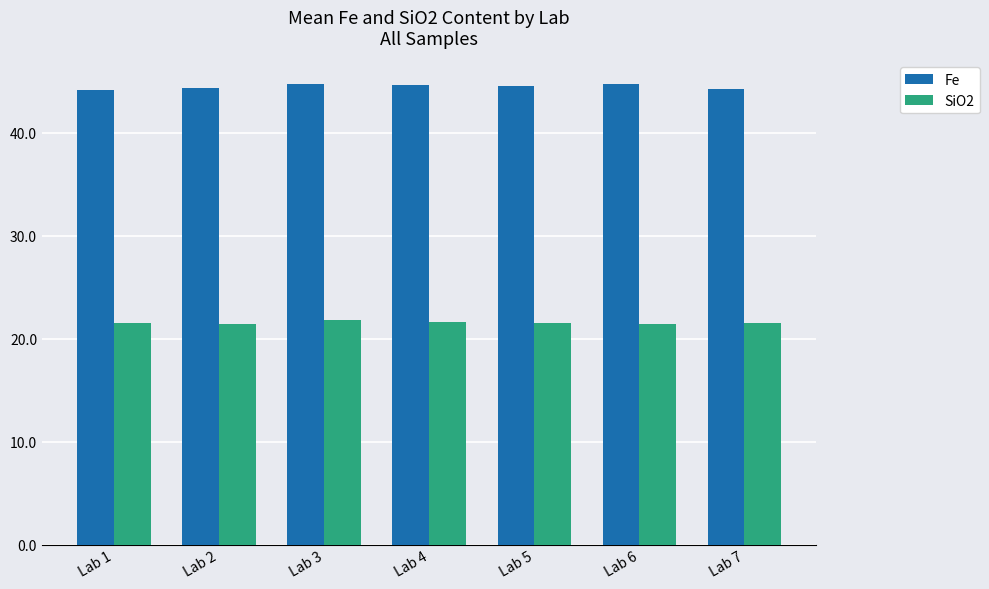

What is the greatest value displayed?

44.8